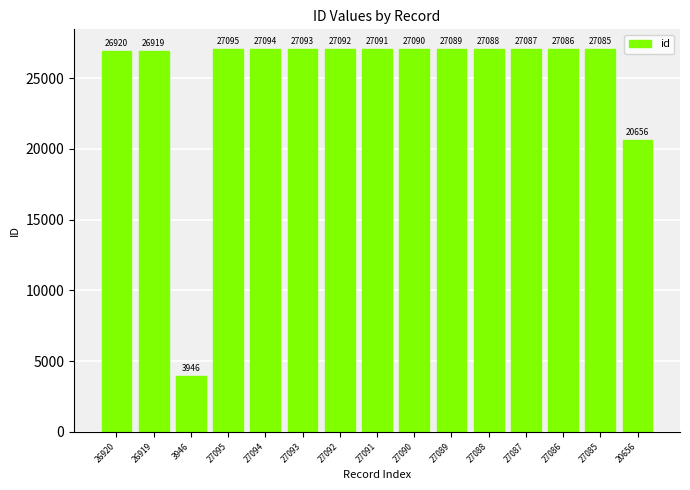

Between 27087 and 27088, which is larger?

27088